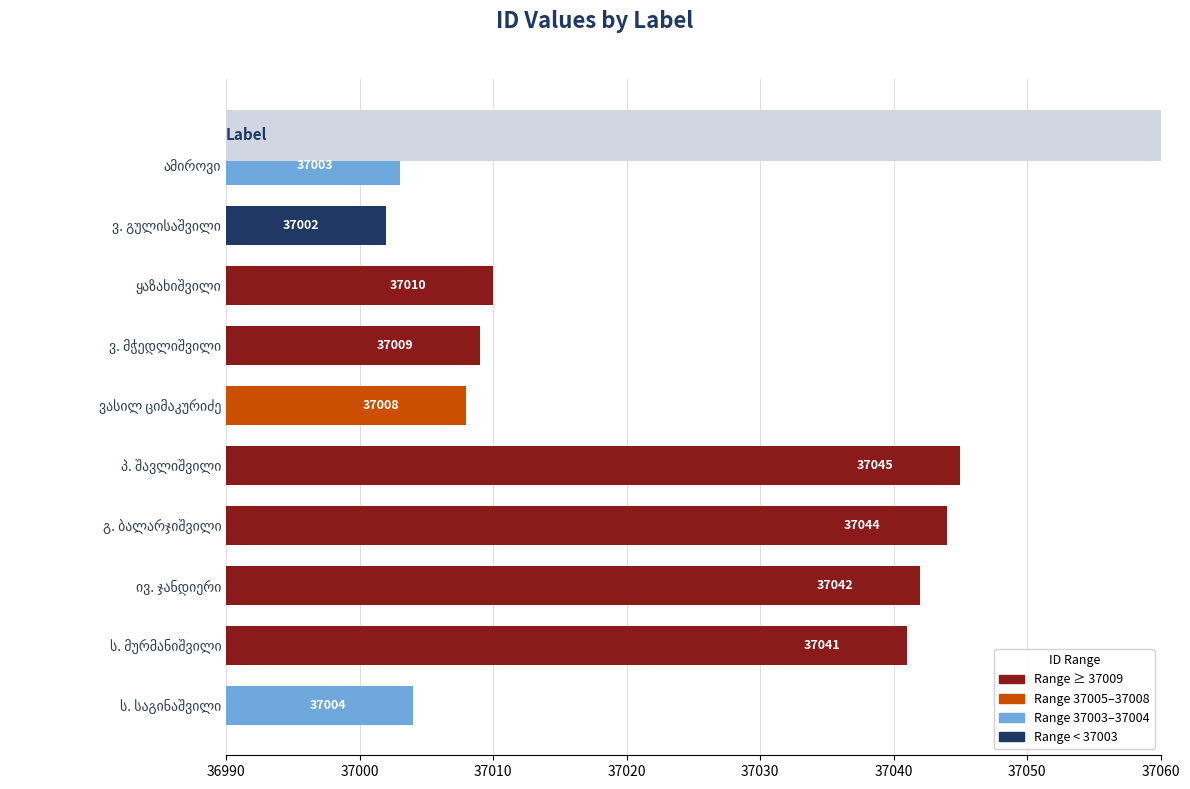

What position from the left is ვ. მჭედლიშვილი?

4